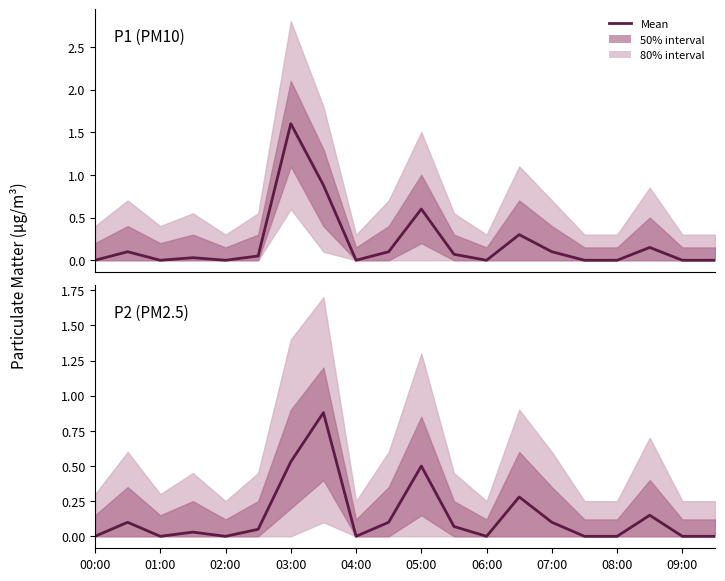

True or false: P1 (PM10) has more than 1 points higher than both neighbors.

True